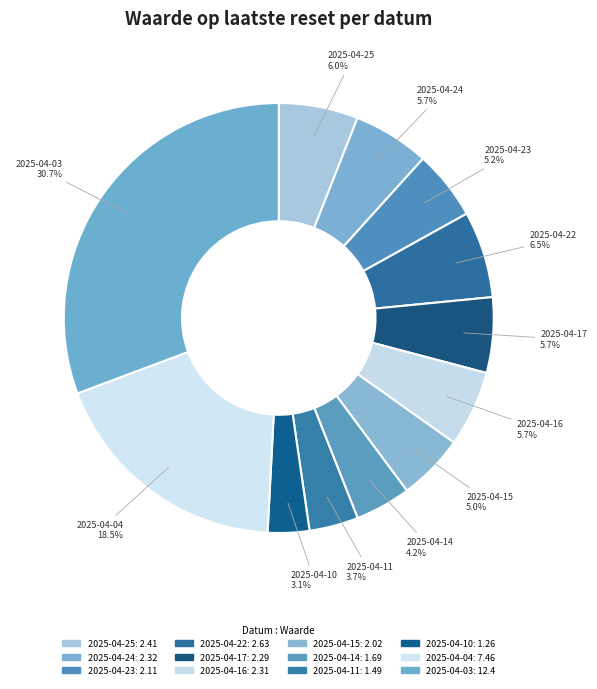

Which has a higher value, 2025-04-04 or 2025-04-15?

2025-04-04